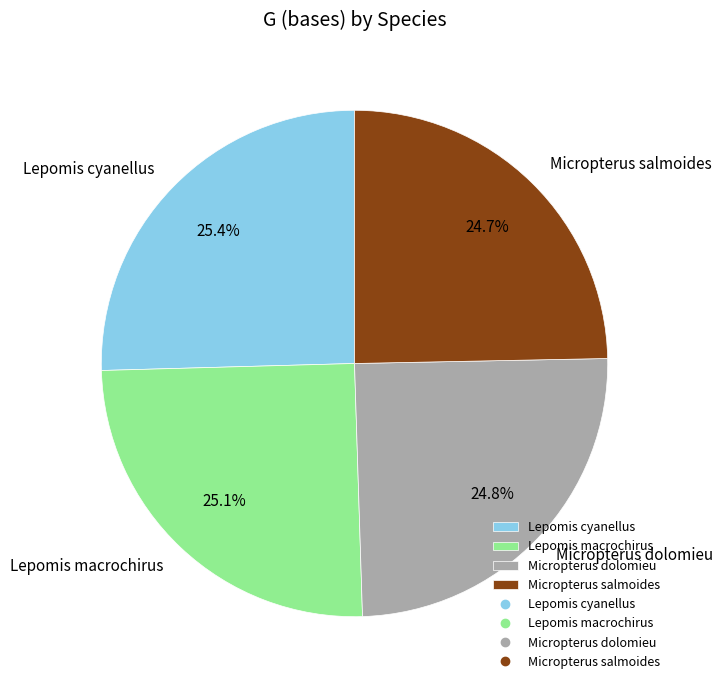

Does Micropterus dolomieu account for over 50% of the chart?

No